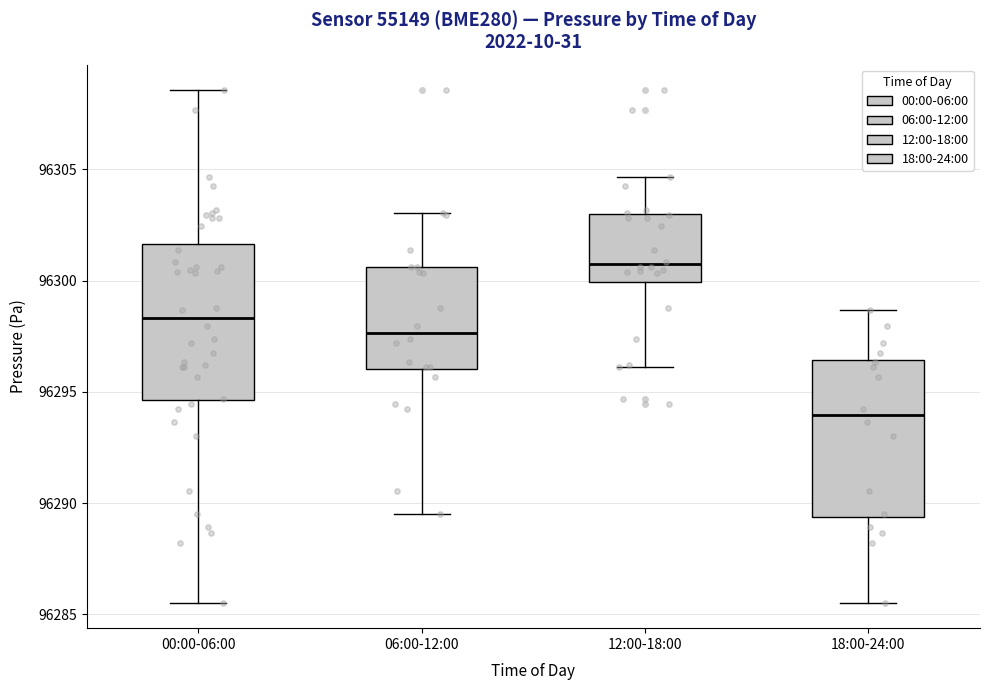

Where does the lower whisker of the box for 06:00-12:00 end on the y-axis? The values are not printed on the chart, so give them approximately, as read against the axis.

96289.5